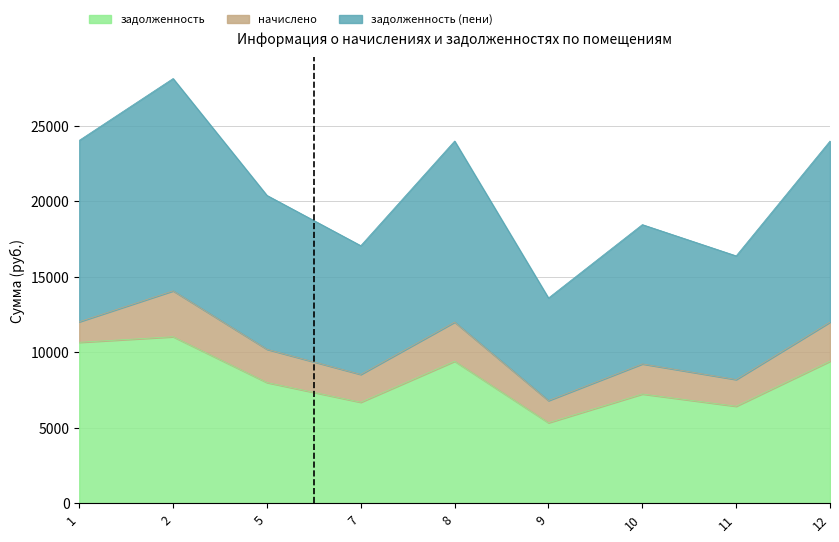

True or false: задолженность (пени) has a value of 9225.0 at 10.

True